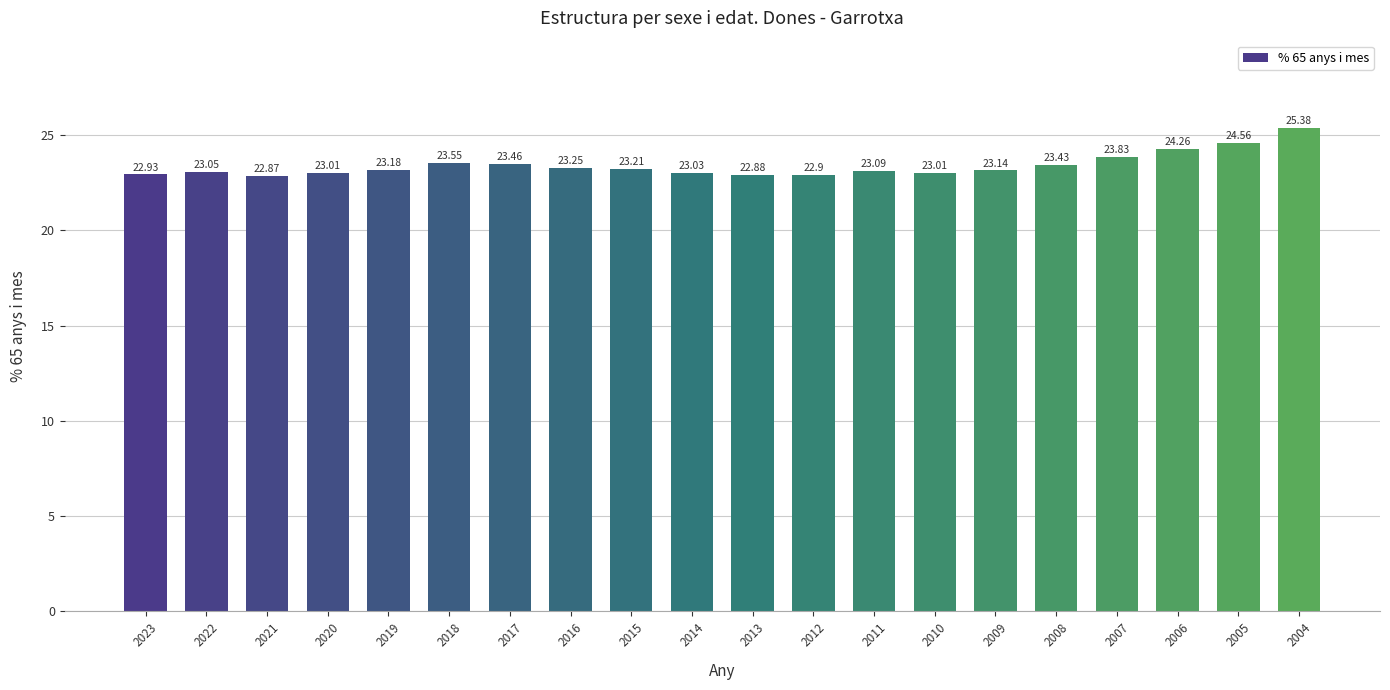

What is the difference between the maximum and minimum values?

2.5